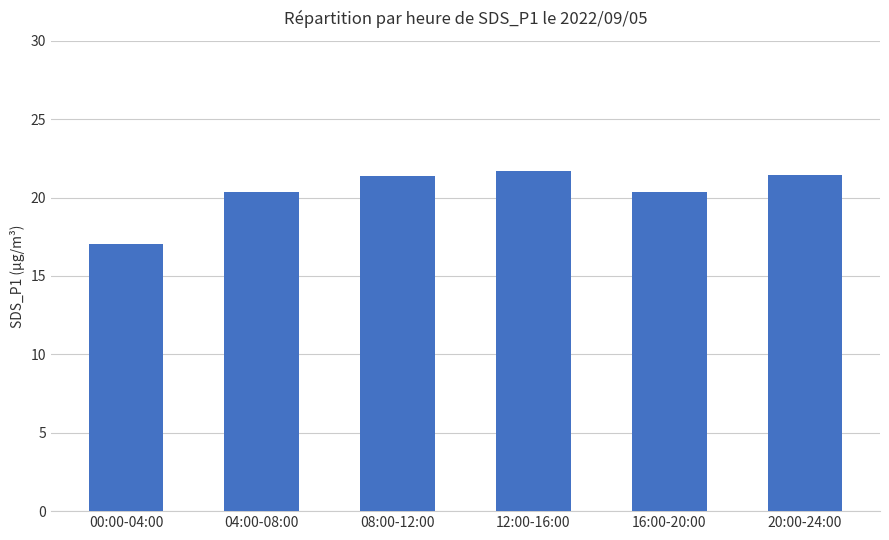

At which label does the data first exceed 21?

08:00-12:00